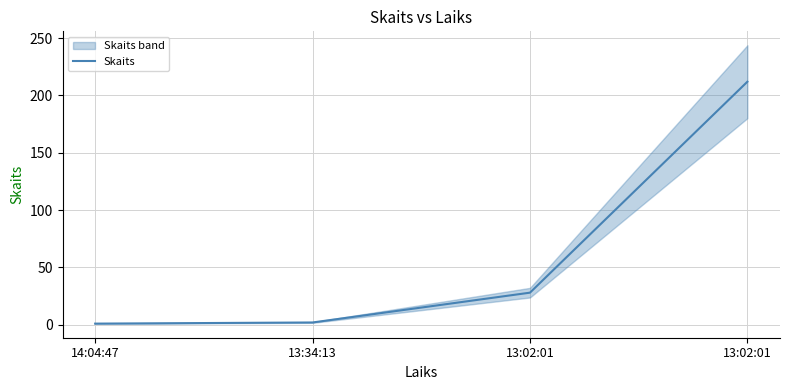

At which category does the chart reach its peak across all series?

13:02:01